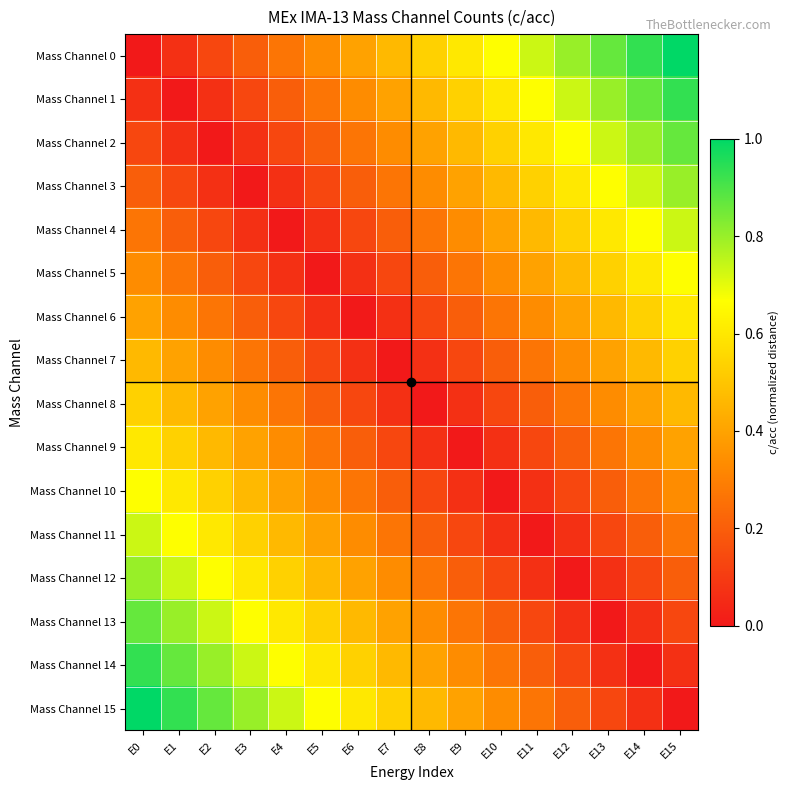

List the series in order of their peak value, highest first.

Mass Channel 0, Mass Channel 15, Mass Channel 1, Mass Channel 14, Mass Channel 2, Mass Channel 13, Mass Channel 3, Mass Channel 12, Mass Channel 4, Mass Channel 11, Mass Channel 5, Mass Channel 10, Mass Channel 6, Mass Channel 9, Mass Channel 7, Mass Channel 8